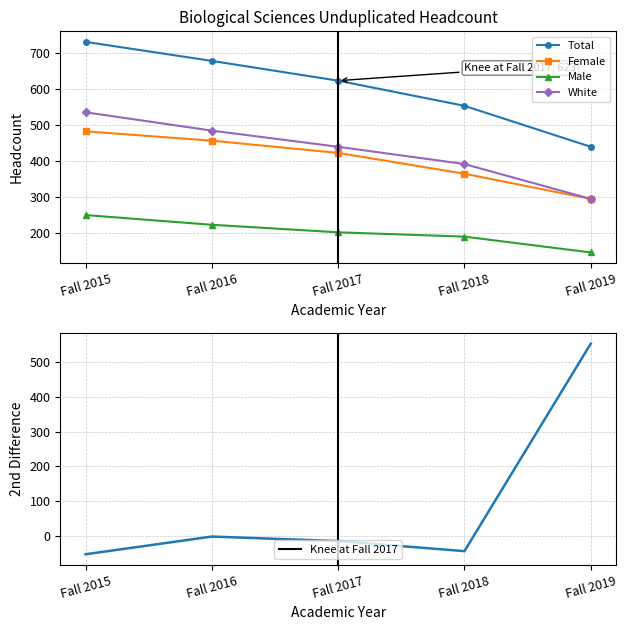

Where does the White series first go above 439?

Fall 2015